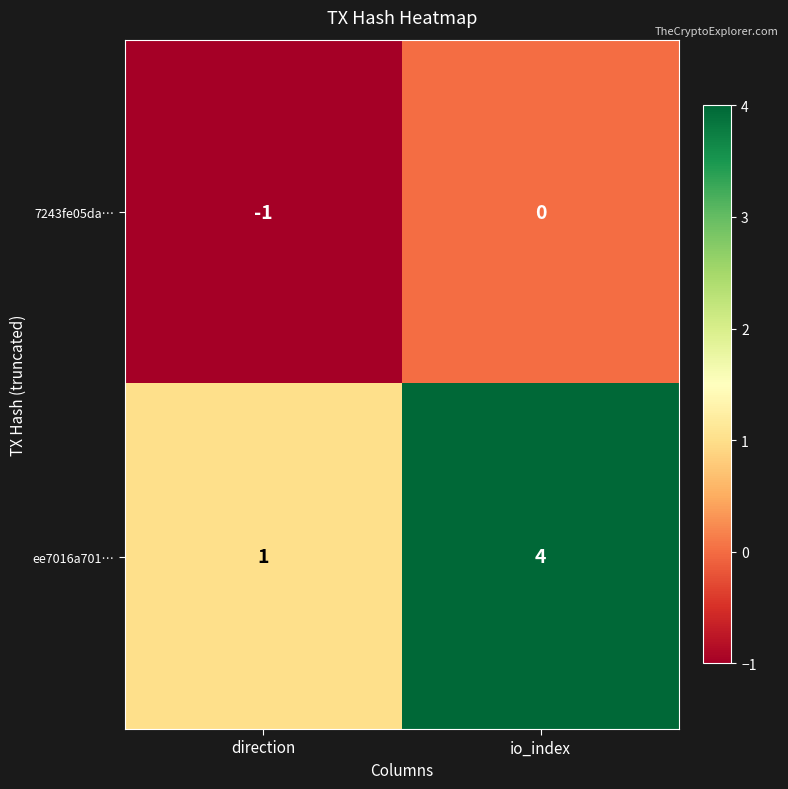

How many values in 7243fe05da… are below zero?

1